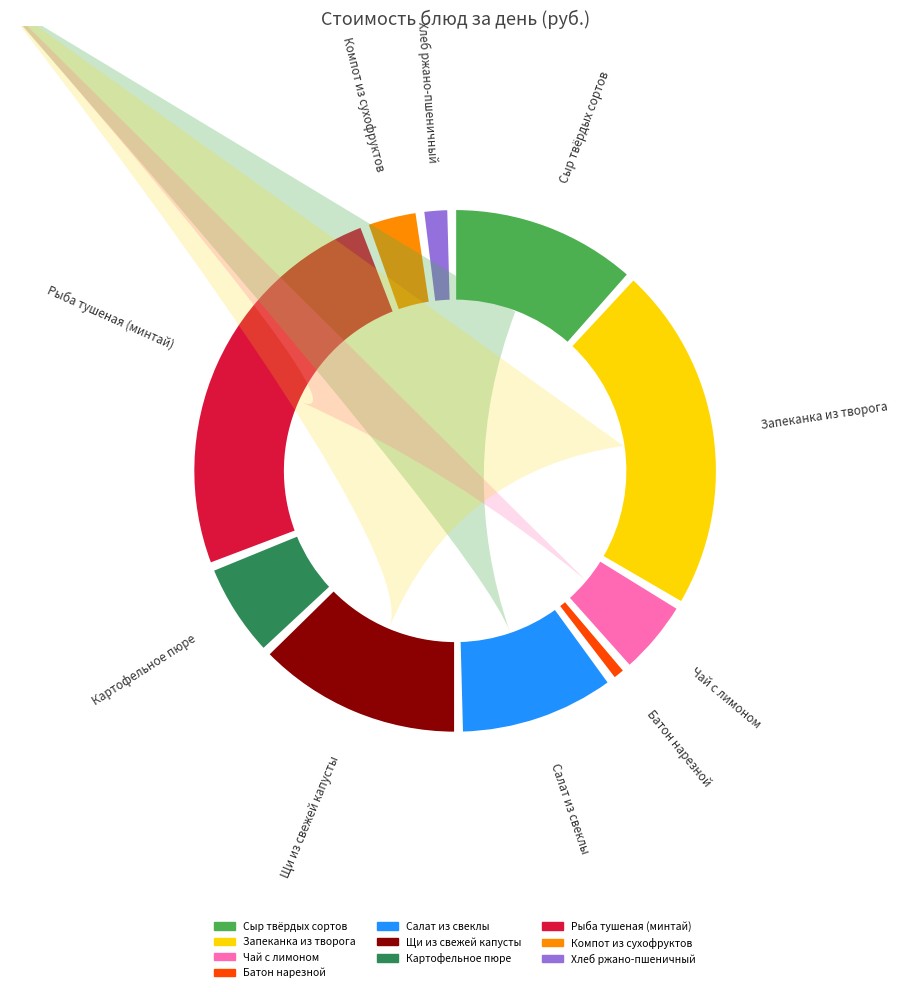

What is the largest slice in the pie chart?

Рыба тушеная (минтай)